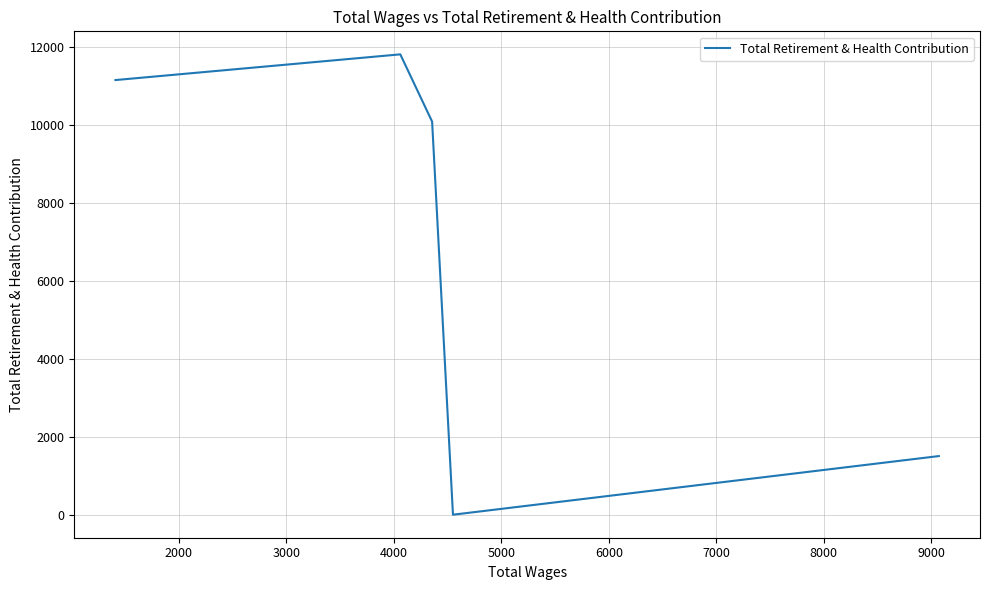

What is the greatest value displayed?

11817